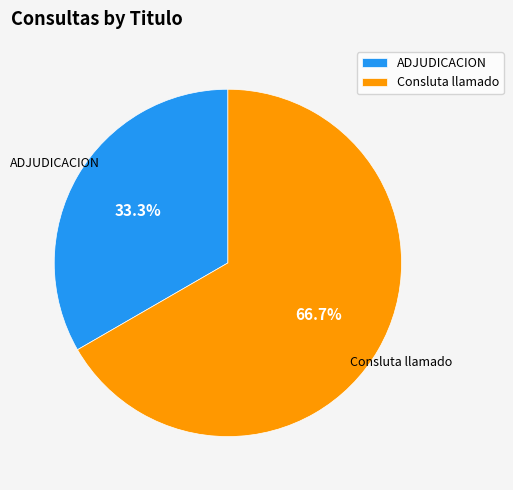

To the nearest percent, what is the difference between the ADJUDICACION and Consluta llamado slice percentages?

33%